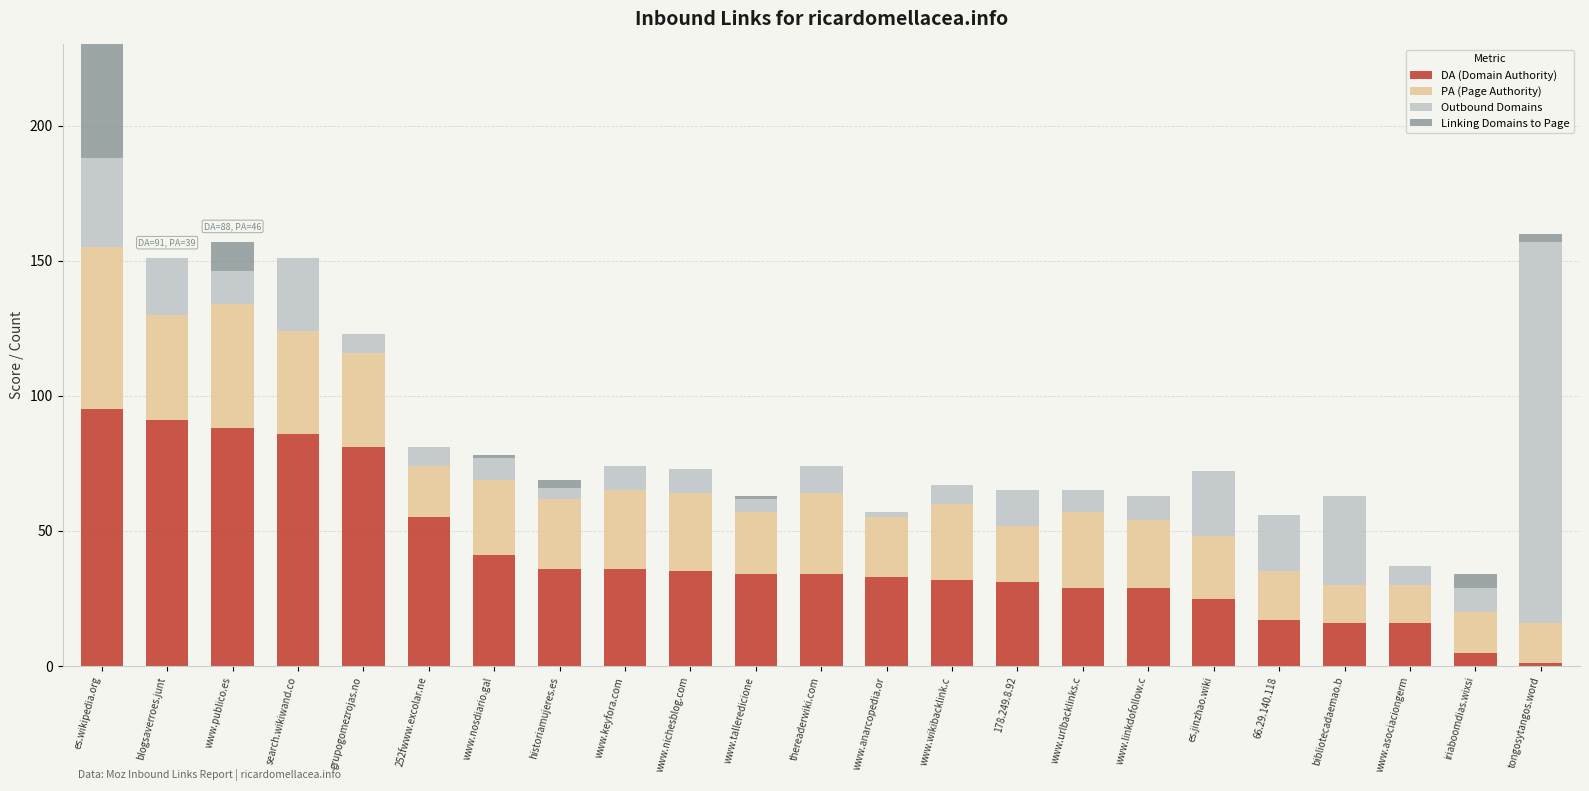

At which category does the chart reach its peak across all series?

tongosytangos.word